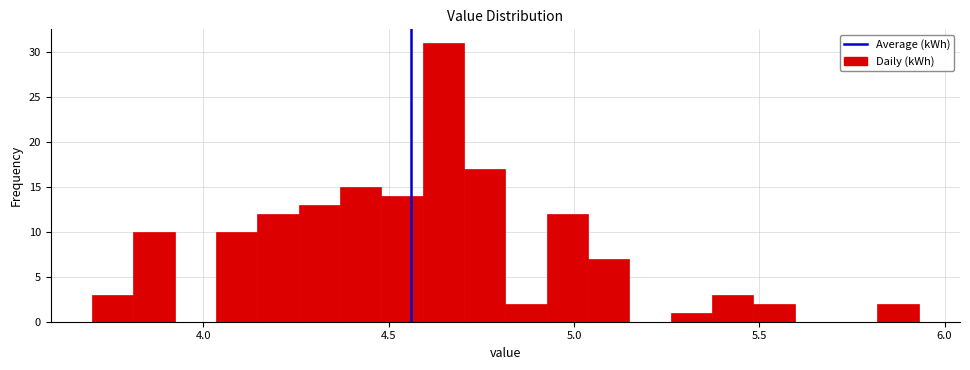

Read against the x-axis, roughly where is the centre of the tallest bar?

4.65